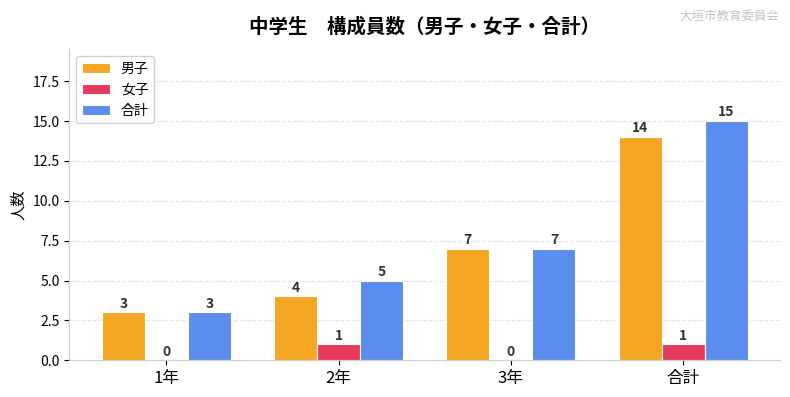

How many series are shown in this chart?

3